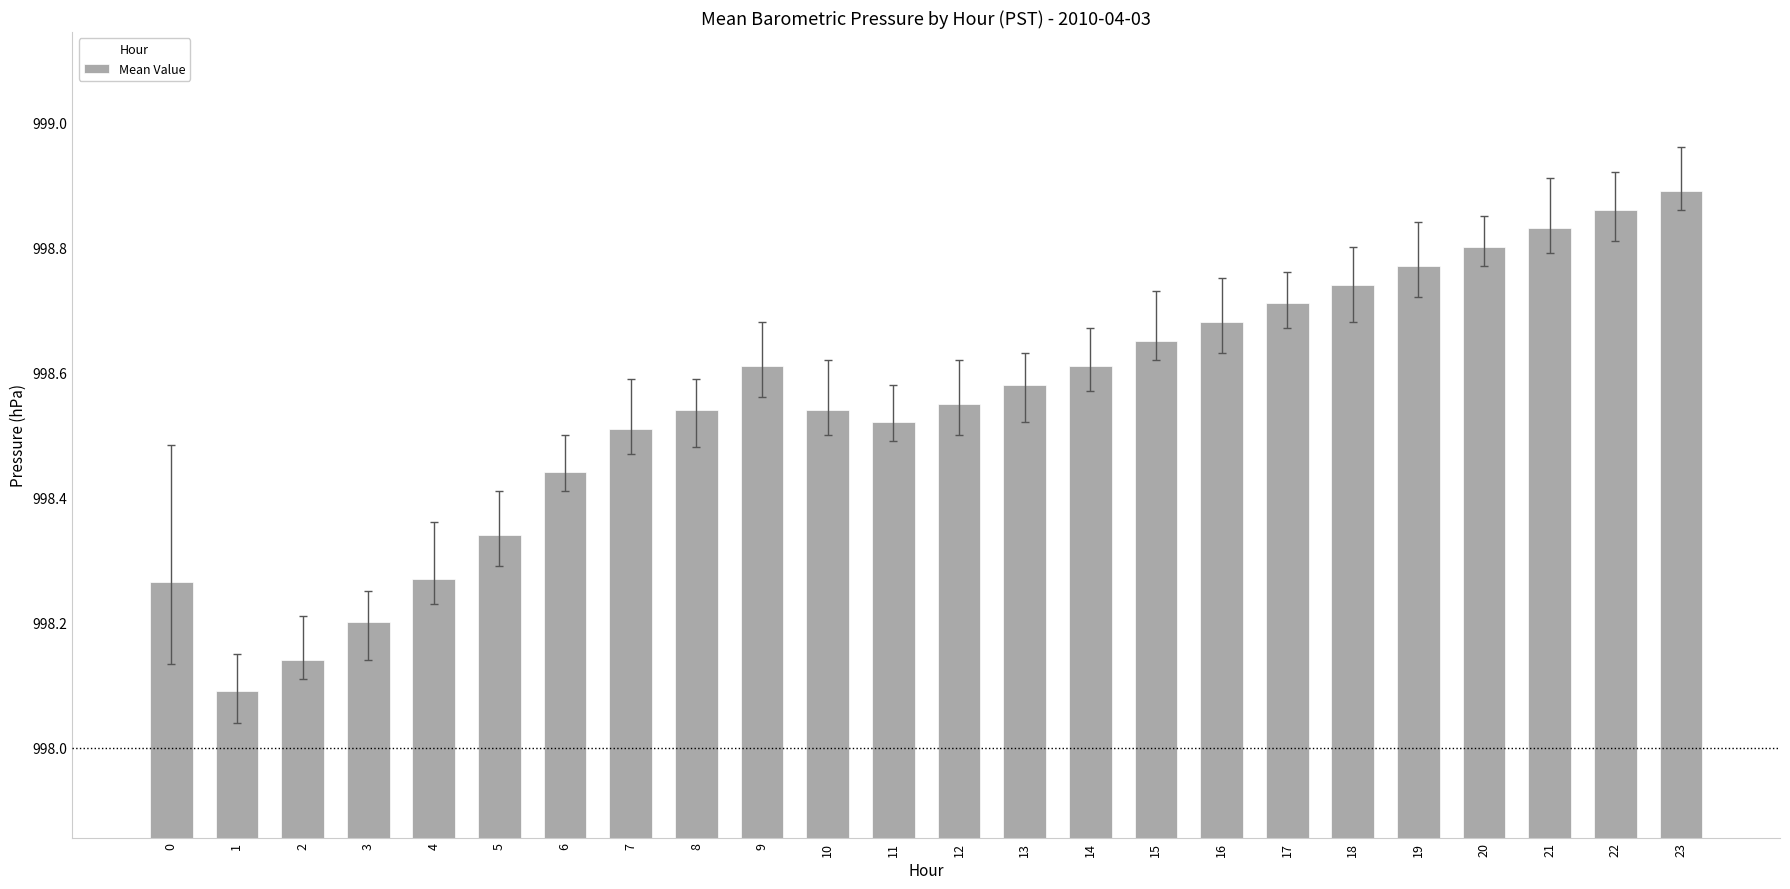

Which category has the highest value across all series?

23